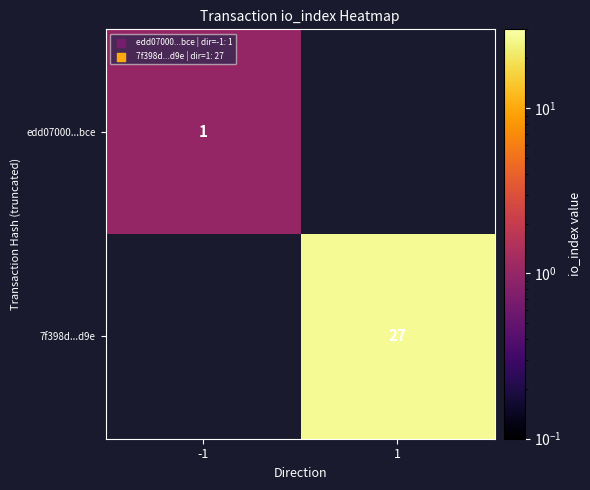

True or false: edd07000...bce has a value of 0 at -1.

False